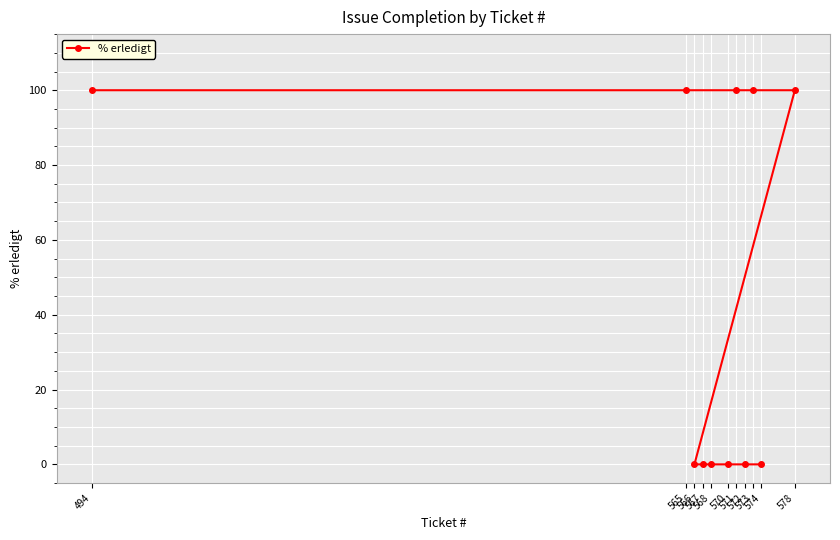

What is the label of the 6th point from the left?

566